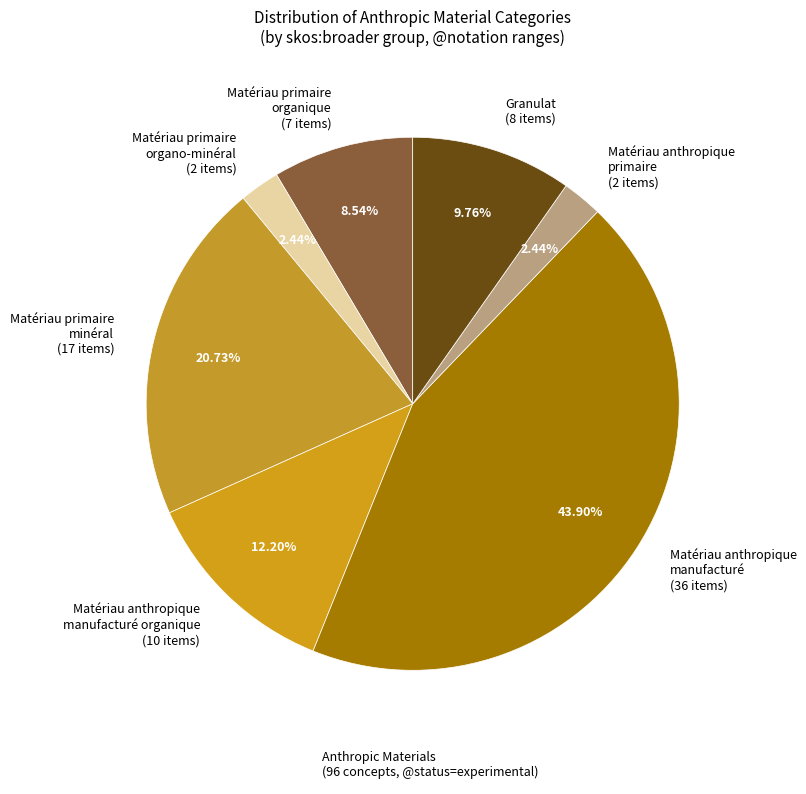

Between Matériau anthropique manufacturé (36 items) and Matériau primaire organo-minéral (2 items), which is larger?

Matériau anthropique manufacturé (36 items)